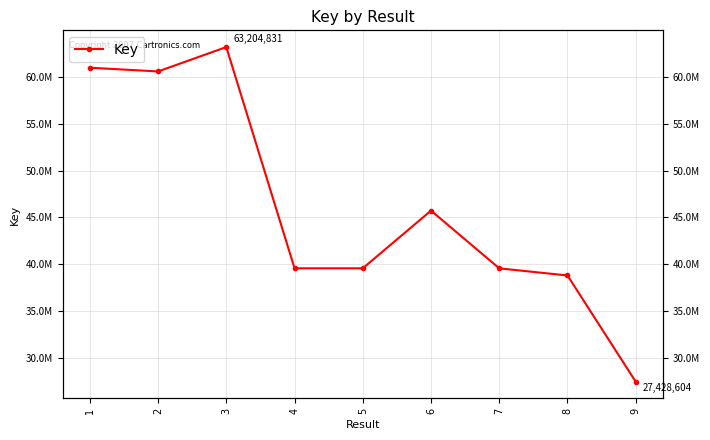

What is the ratio of the value at 4 to the value at 6?

0.9